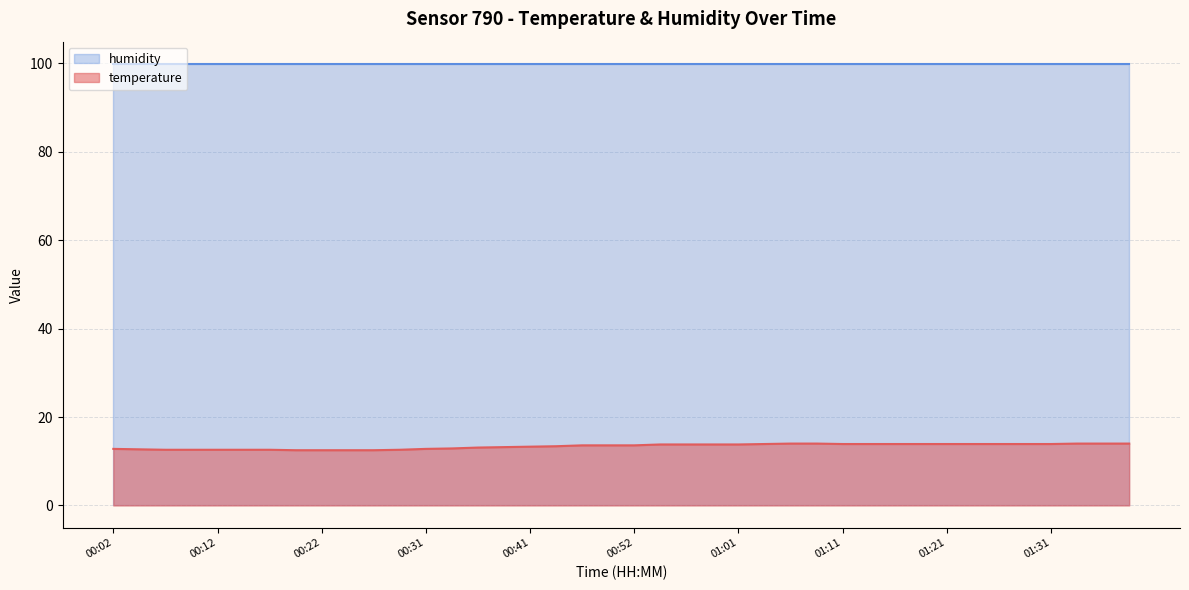

Which series has the largest range (max minus min)?

temperature